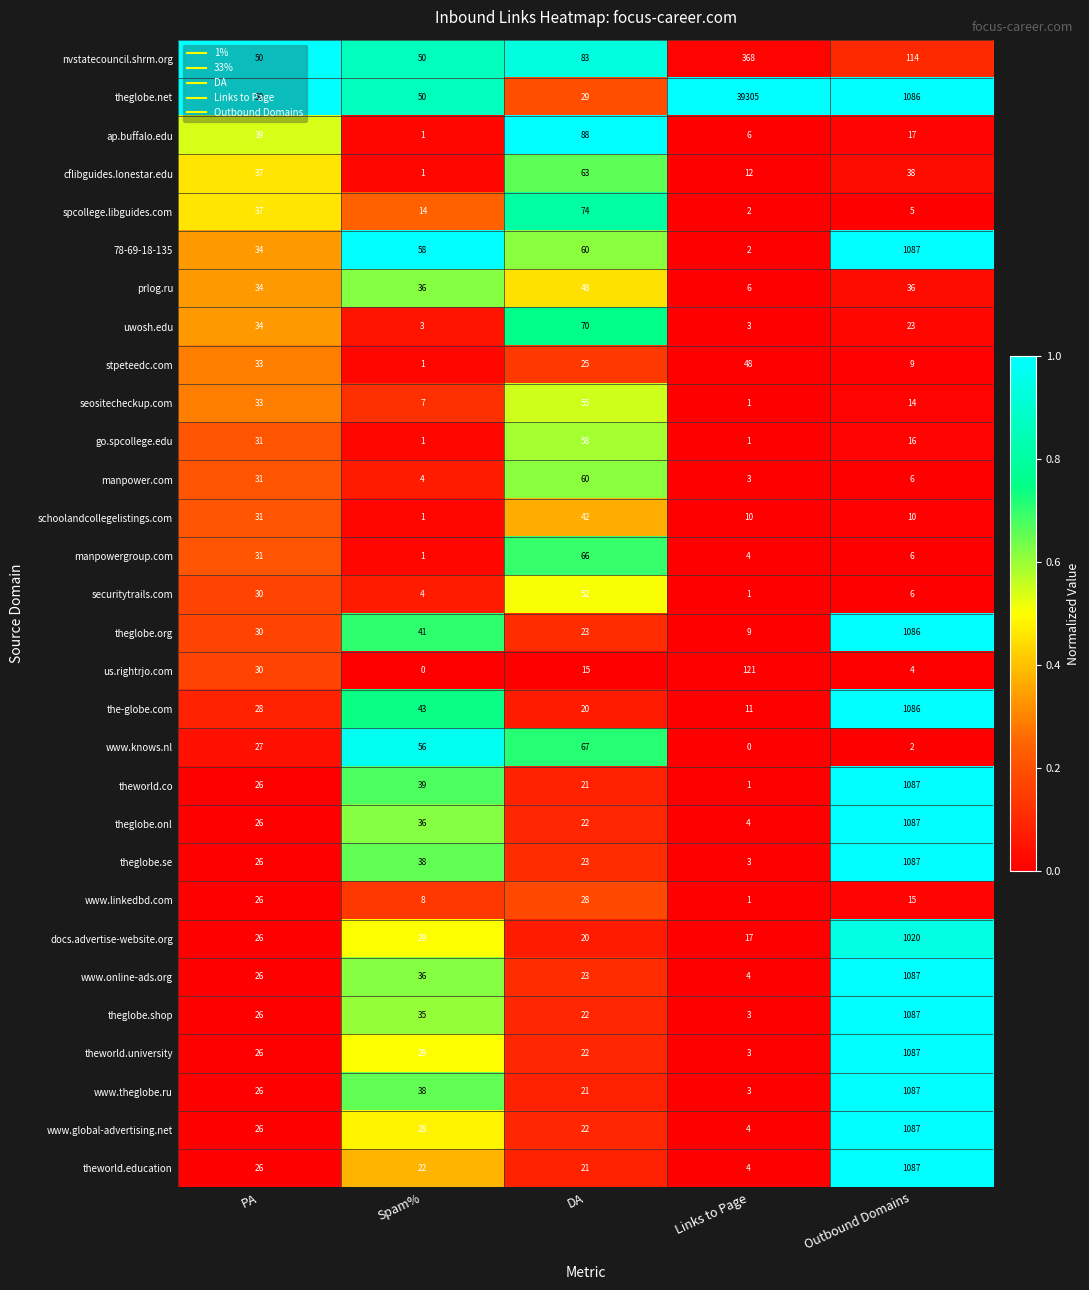

How many categories are shown in the chart?

5